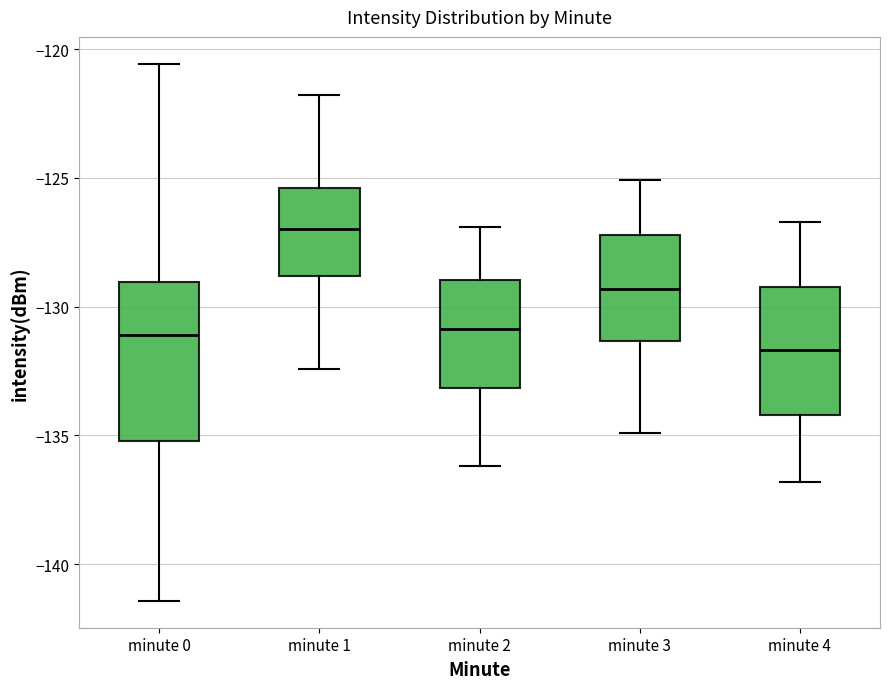

Where does the lower whisker of the box for minute 3 end on the y-axis? The values are not printed on the chart, so give them approximately, as read against the axis.

-135.0